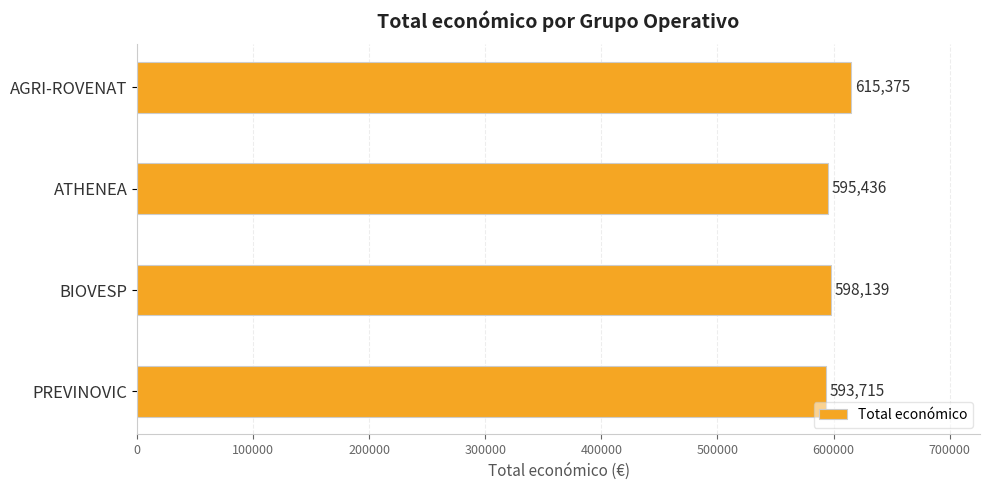

Reading top to bottom, extract all data points from this chart.

AGRI-ROVENAT=615375	ATHENEA=595436	BIOVESP=598139	PREVINOVIC=593715